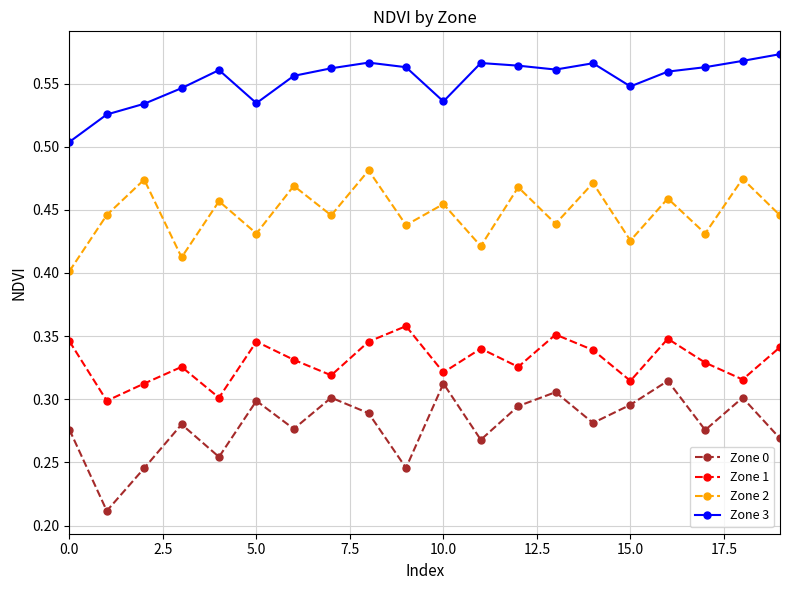

True or false: Zone 1 and Zone 3 cross at least once.

False